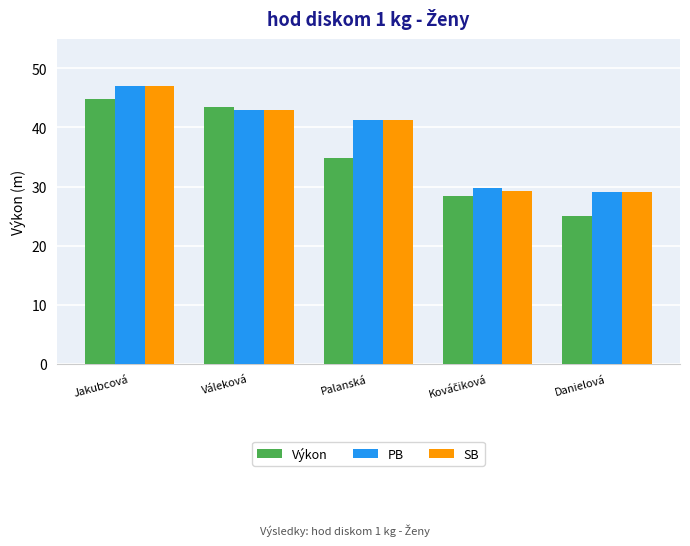

What are all the series names shown in the legend?

Výkon, PB, SB